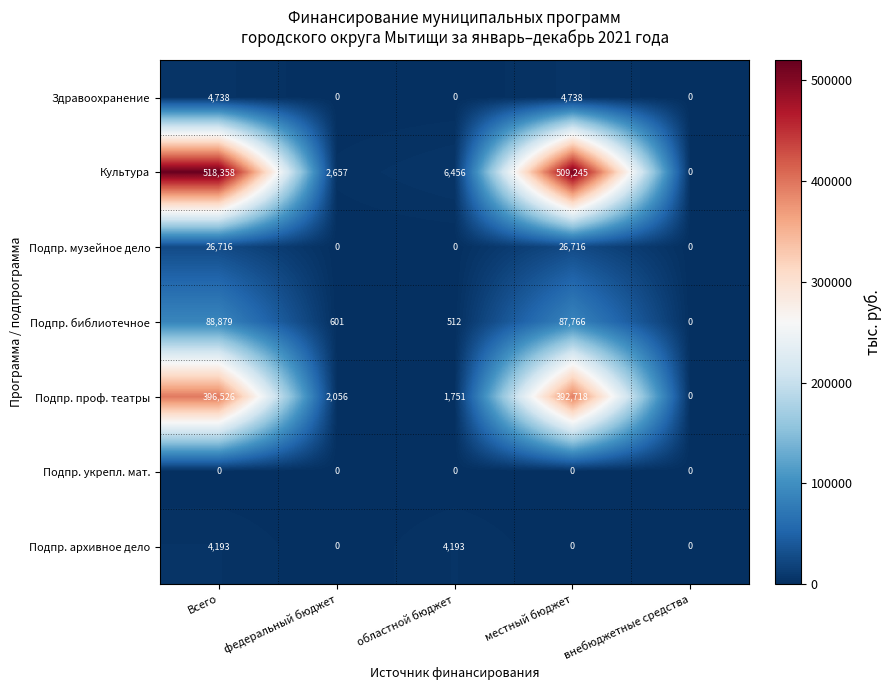

The Подпр. архивное дело series shows 0 at местный бюджет. True or false?

True